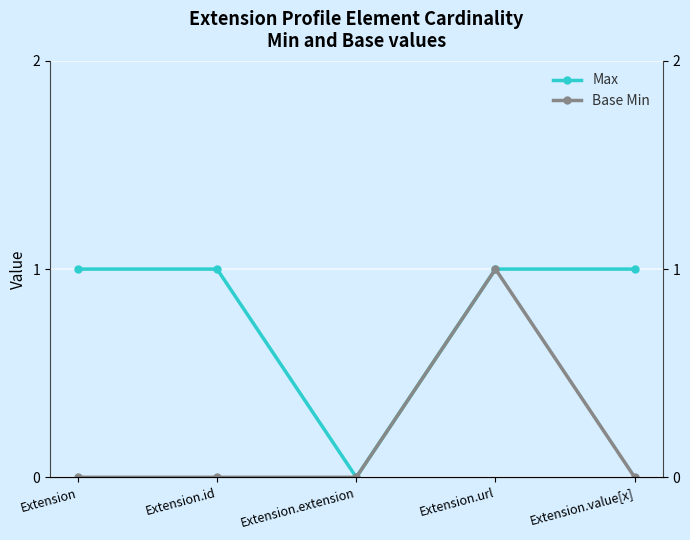

What position from the right is Extension?

5